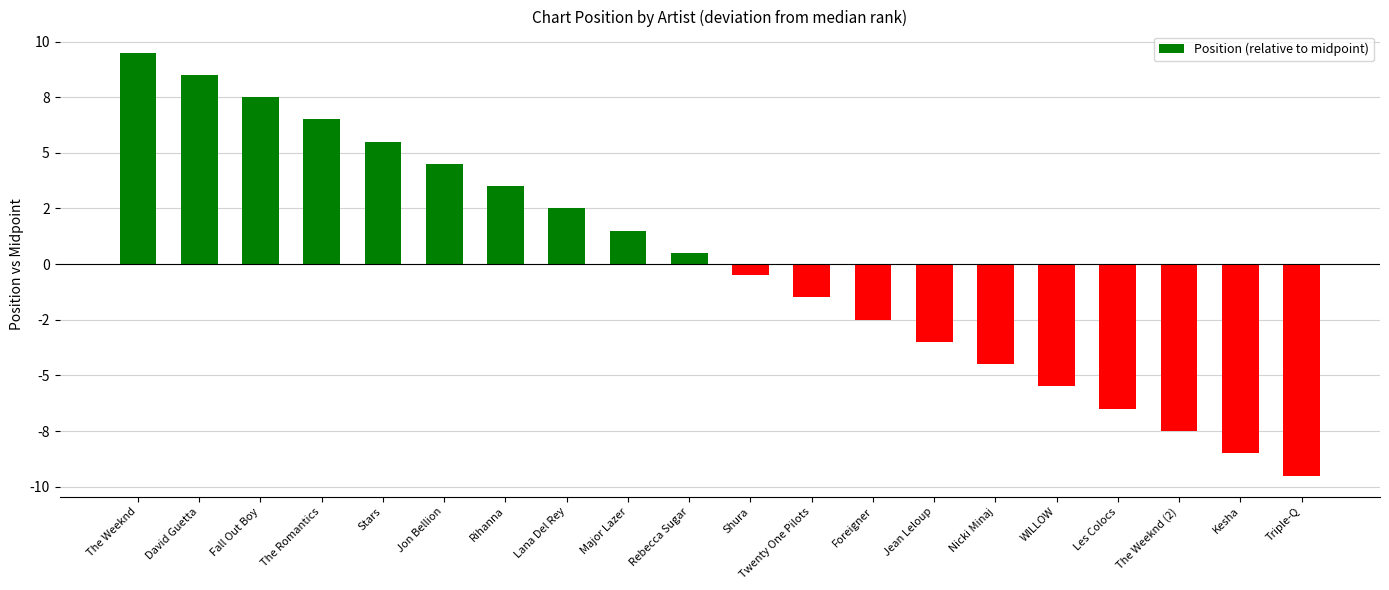

What is the label of the 11th bar from the left?

Shura